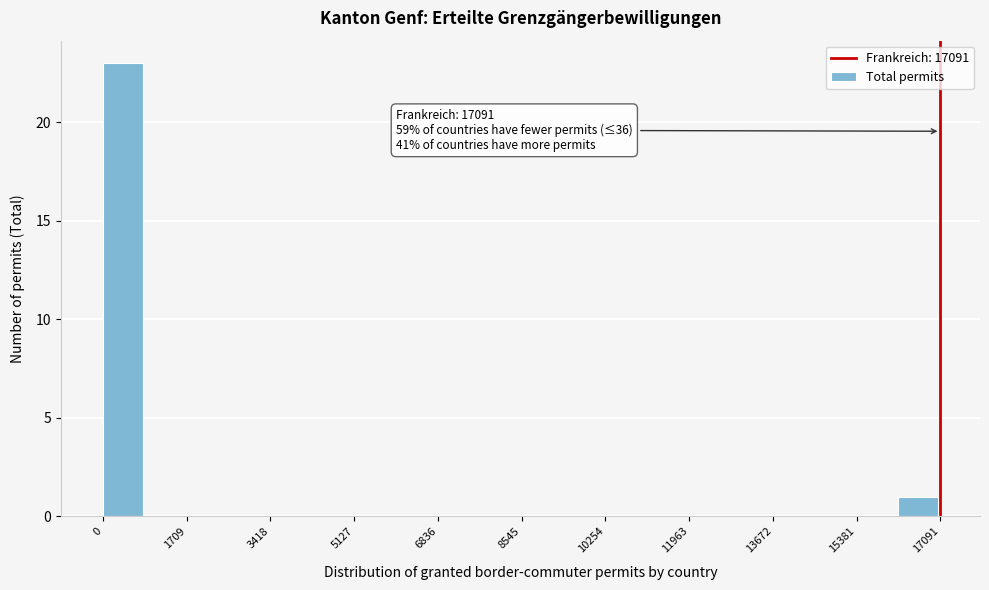

Over which range of the x-axis is the bar tallest?

0 to 800